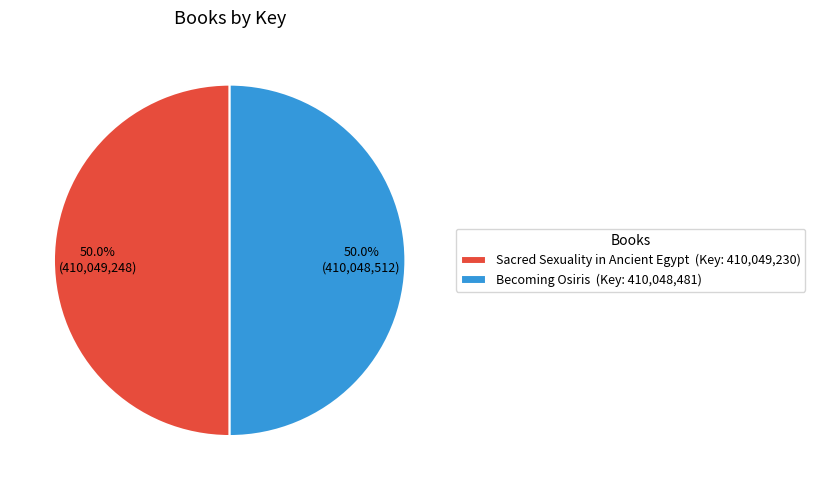

How many segments does this pie chart have?

2